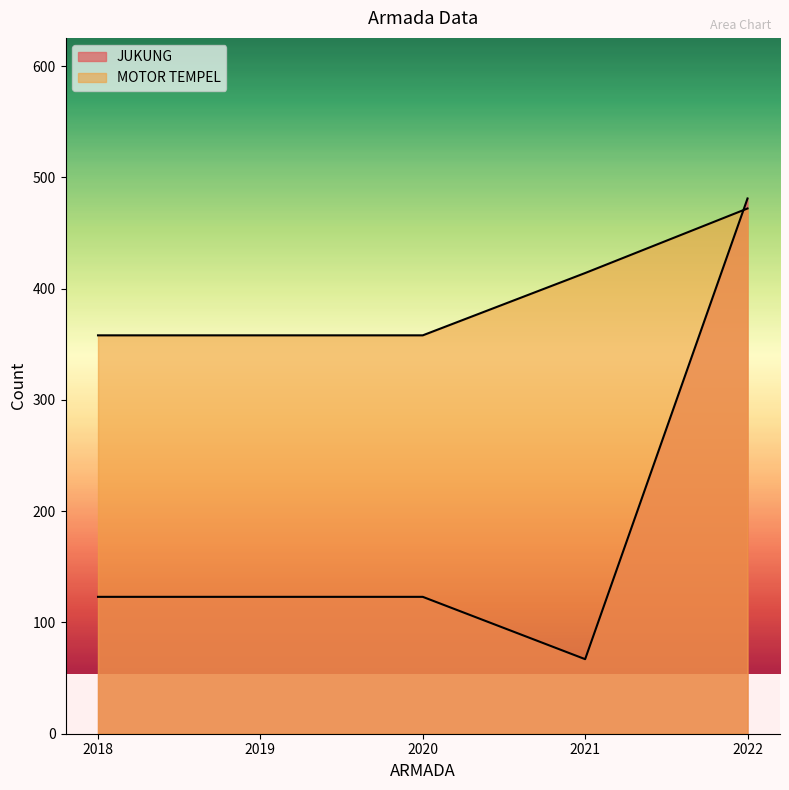

What is the difference between the MOTOR TEMPEL values at 2018 and 2022?

114